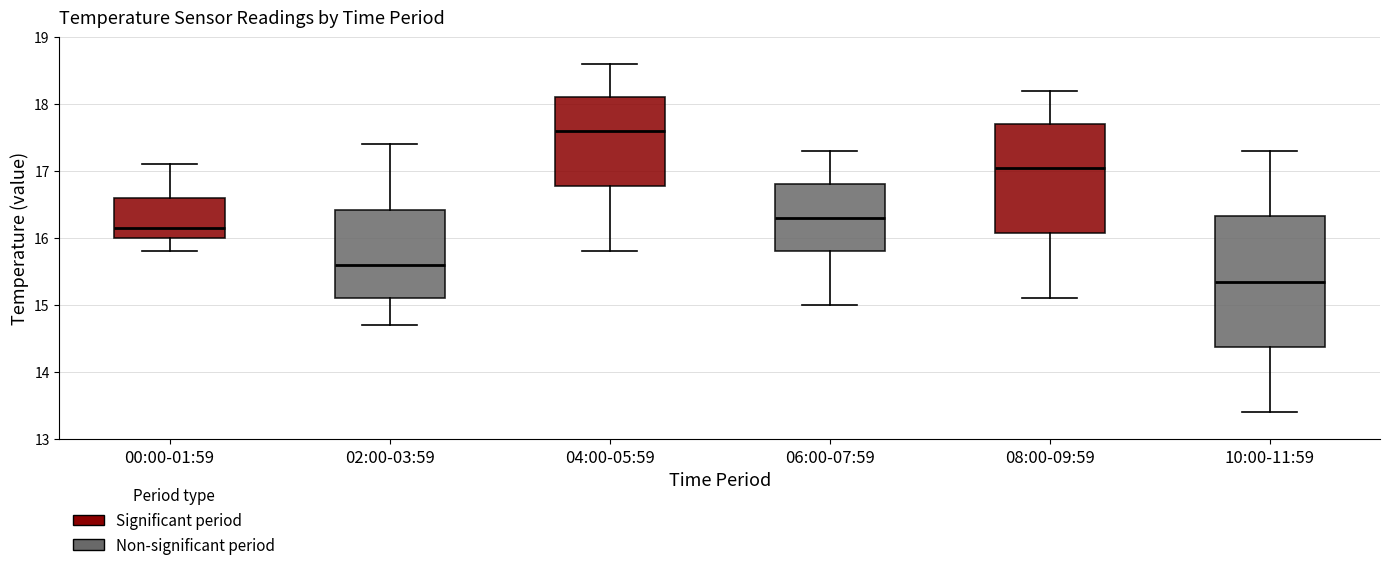

Where is the lower edge of the box for 06:00-07:59 on the y-axis? The values are not printed on the chart, so give them approximately, as read against the axis.

15.8